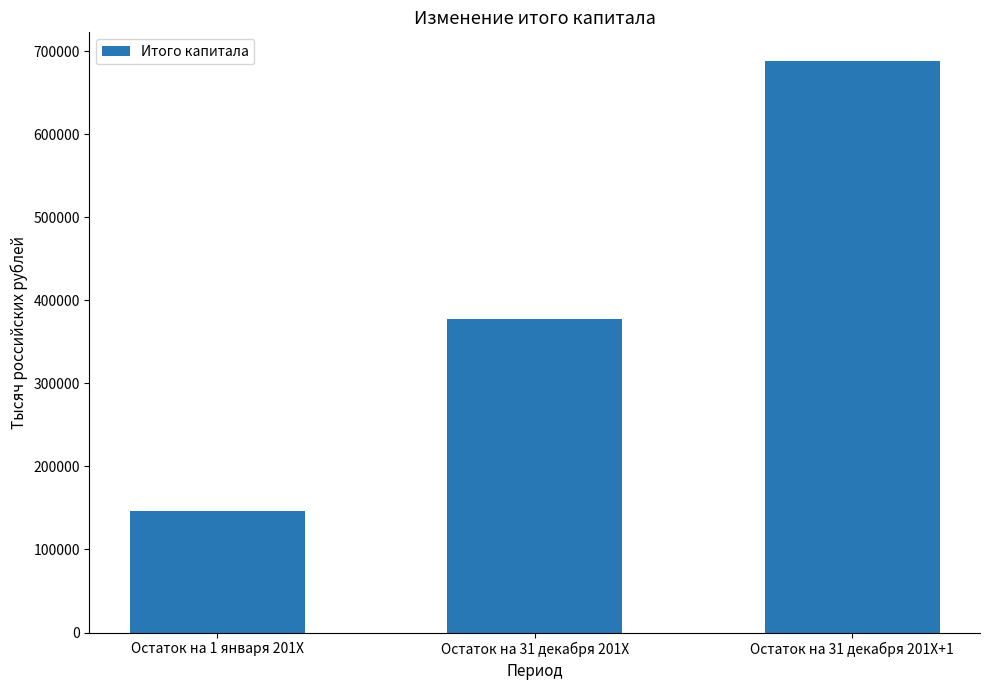

Which label corresponds to the largest value in the chart?

Остаток на 31 декабря 201Х+1